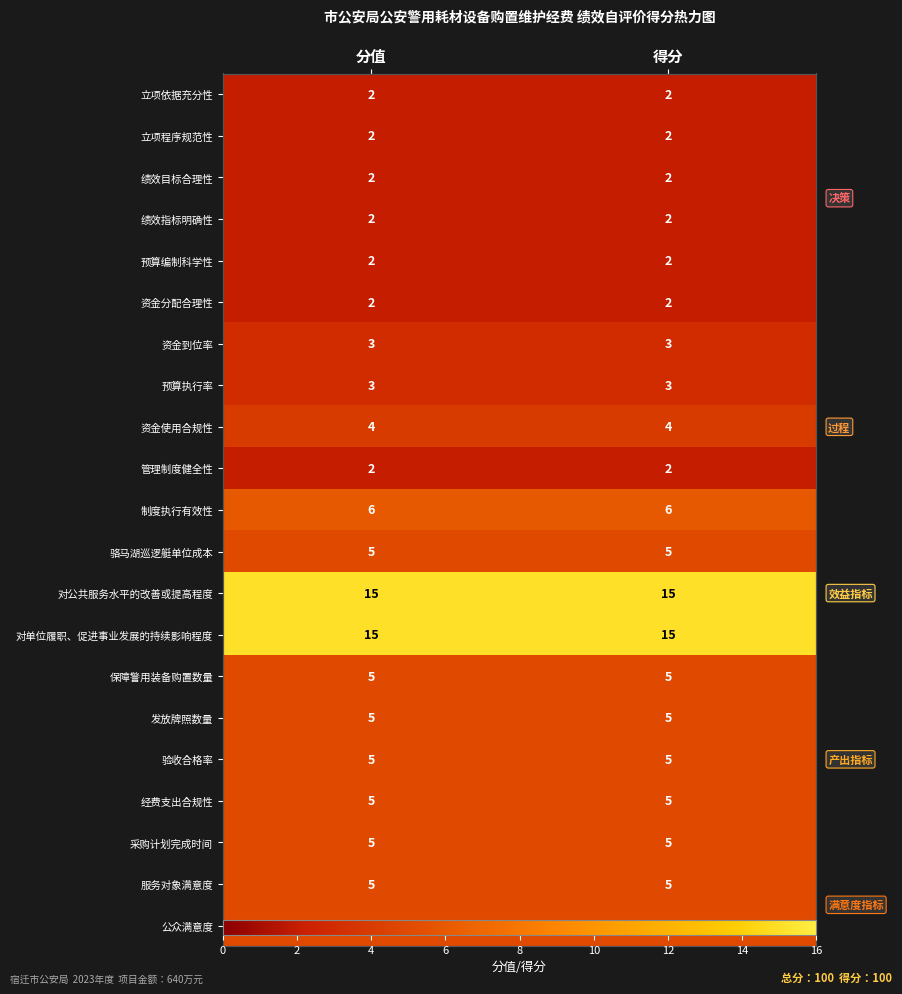

List the labels in order of 采购计划完成时间 value, smallest first.

分值, 得分